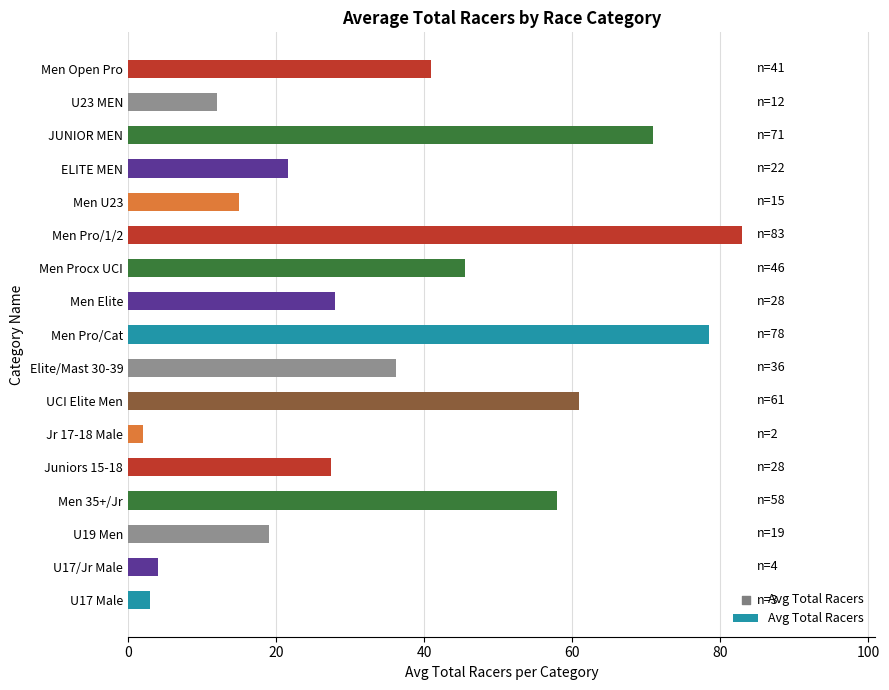

Which has a higher value, U19 Men or Men Pro/Cat?

Men Pro/Cat